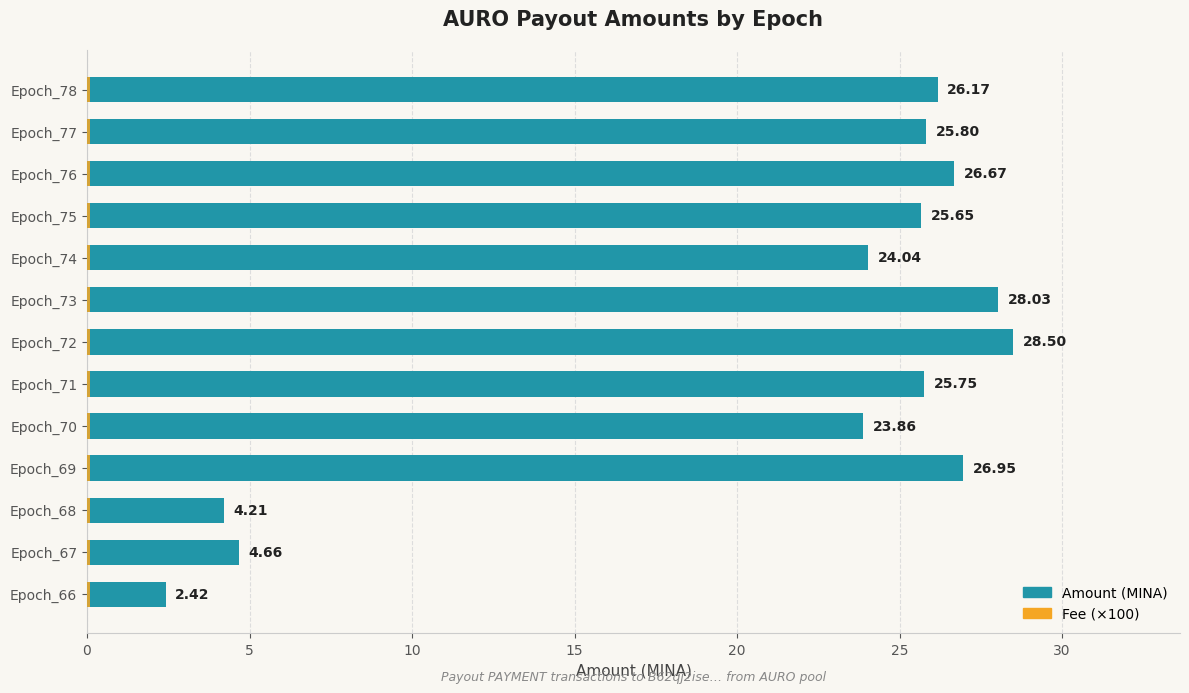

At 10, list the series in order from smallest to largest.

Fee (×100), Amount